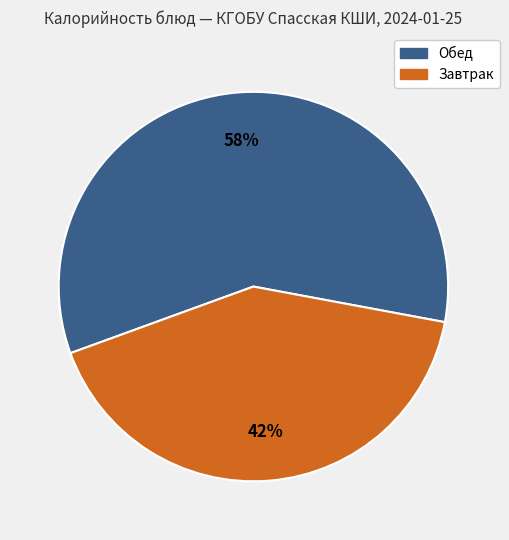

Does any single category account for the majority?

Yes